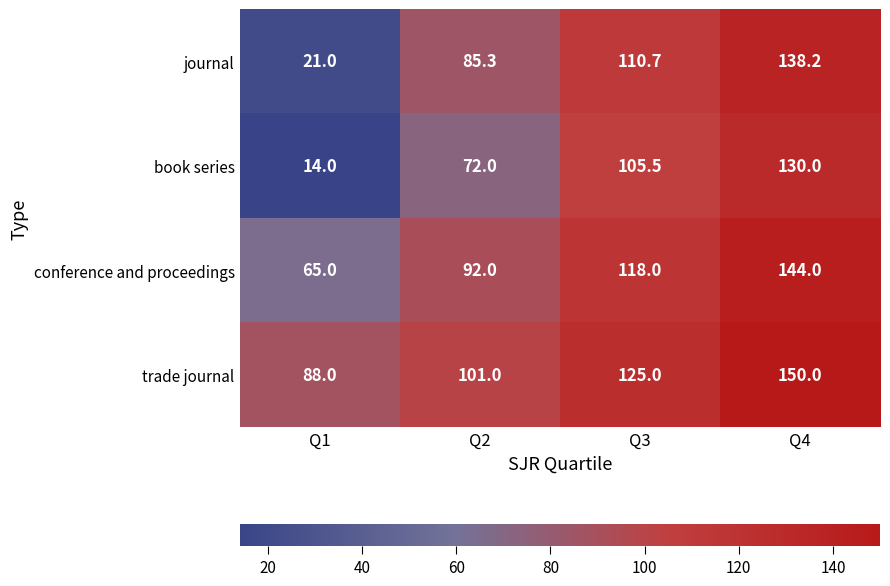

Is it true that journal equals 85.3 at Q2?

True